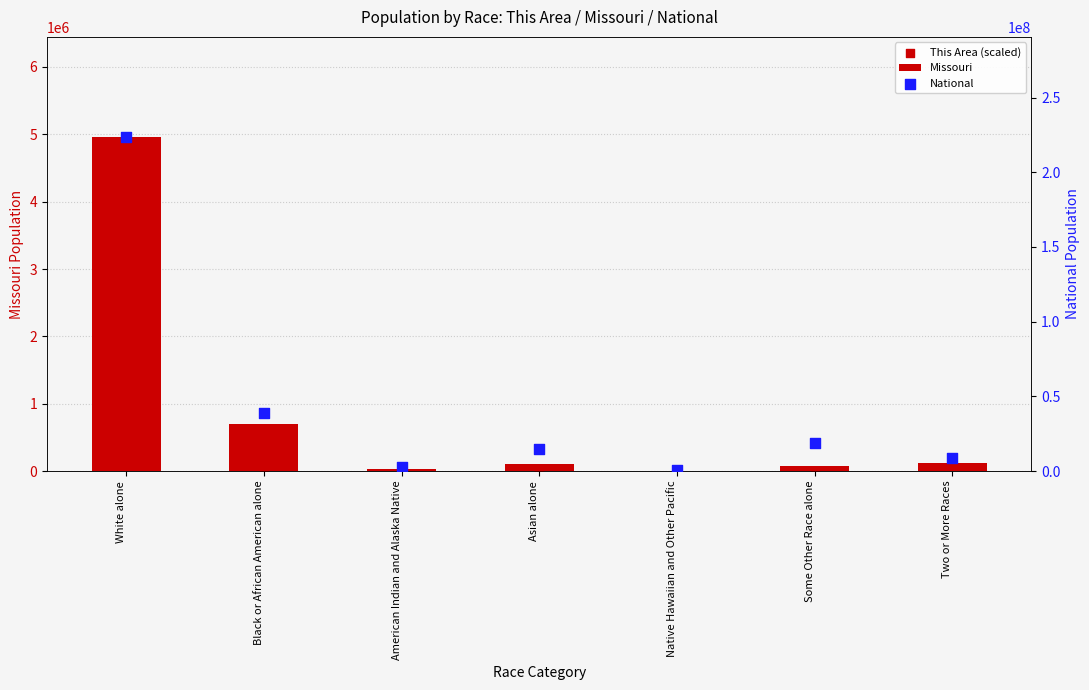

Which series has the widest spread of Y values?

National